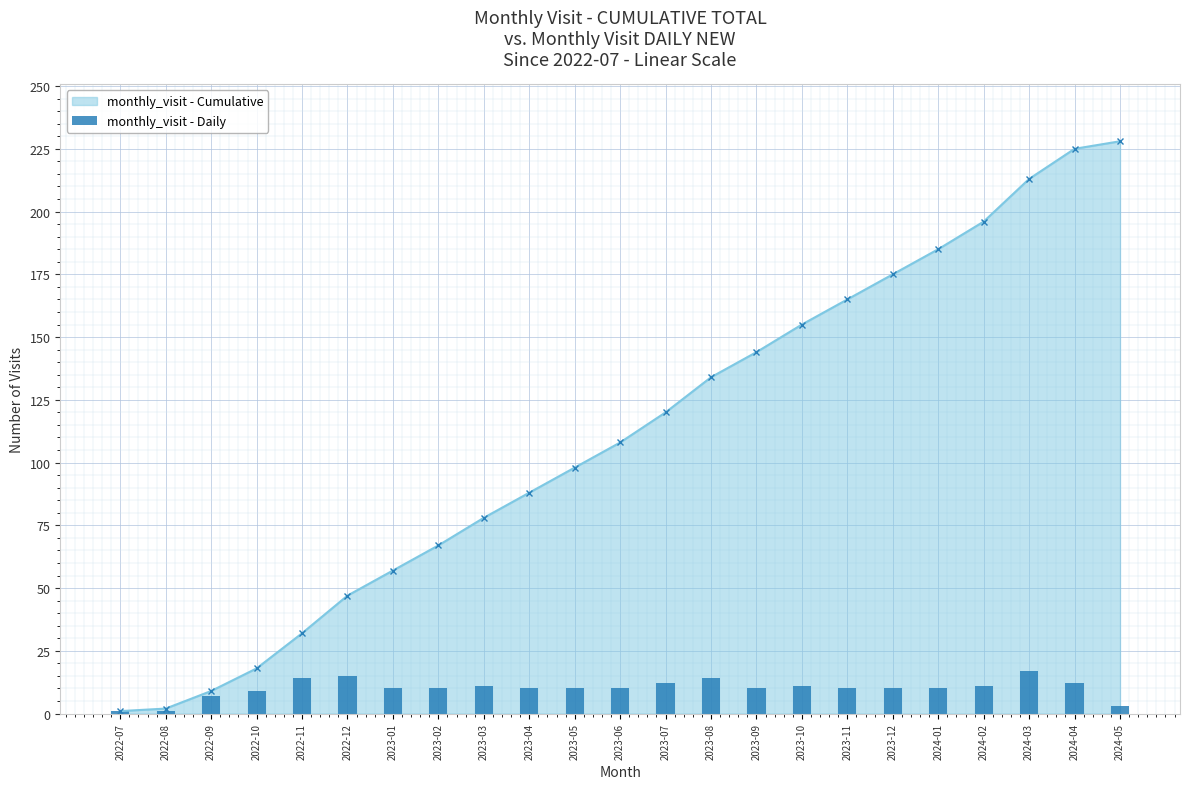

List the labels in order of value, smallest first.

2022-07, 2022-08, 2024-05, 2022-09, 2022-10, 2023-01, 2023-02, 2023-04, 2023-05, 2023-06, 2023-09, 2023-11, 2023-12, 2024-01, 2023-03, 2023-10, 2024-02, 2023-07, 2024-04, 2022-11, 2023-08, 2022-12, 2024-03